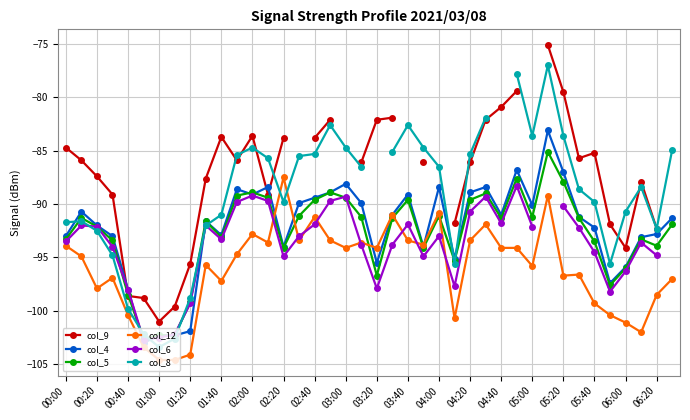

True or false: col_12 has more than 2 interior local peaks.

True